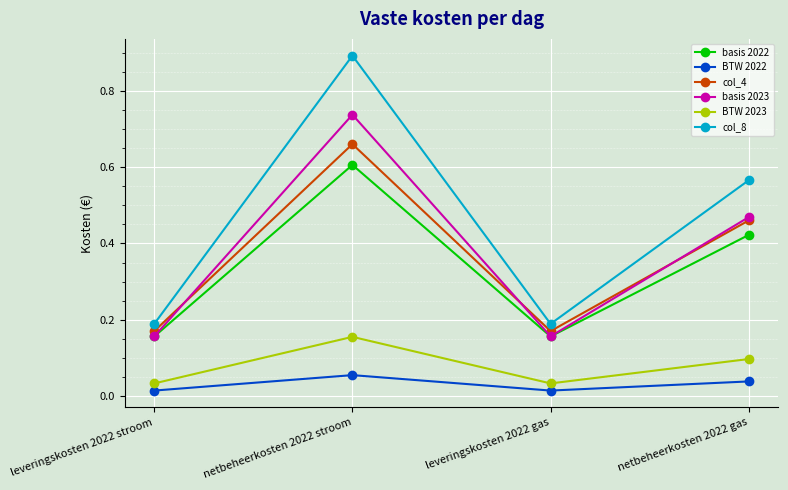

Is the value of basis 2023 at leveringskosten 2022 gas greater than the value of col_4 at netbeheerkosten 2022 stroom?

No